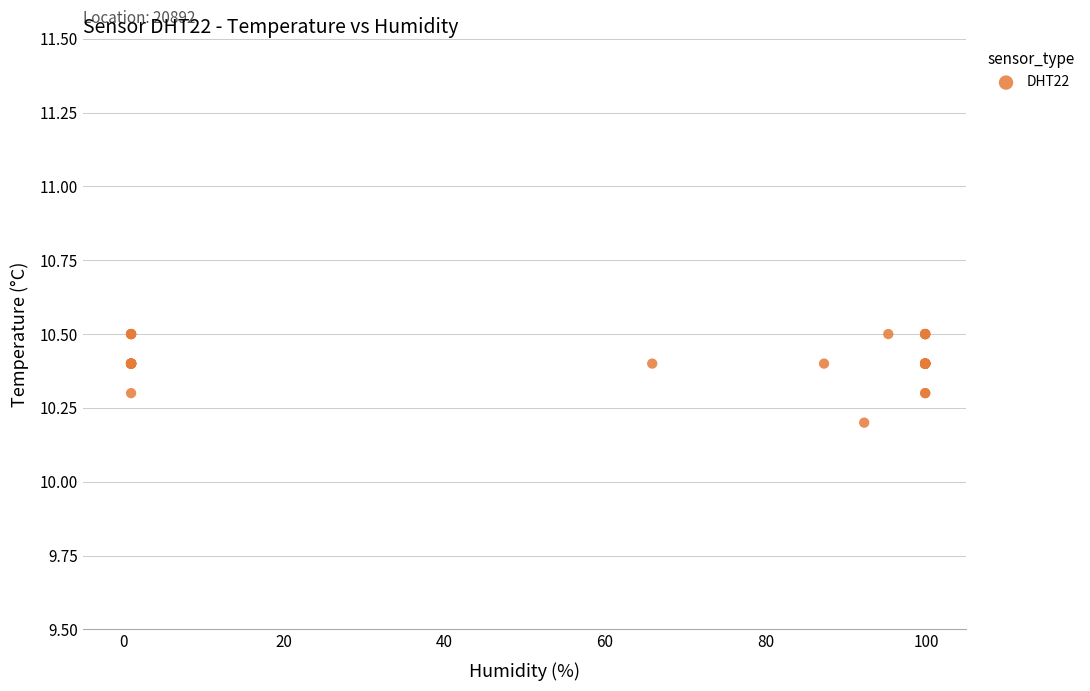

What Y value in the scatter plot is closest to 10?

10.2